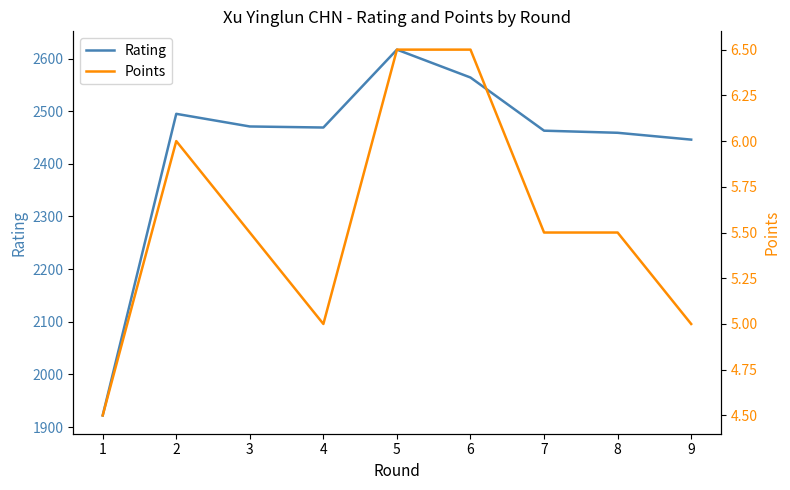

How many data points in Points are less than 5?

1